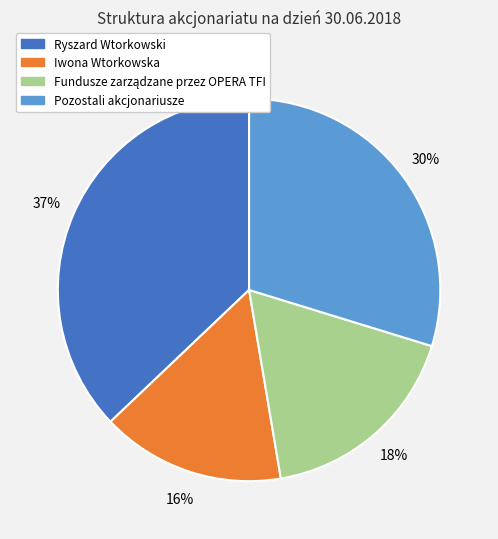

Between Ryszard Wtorkowski and Iwona Wtorkowska, which is larger?

Ryszard Wtorkowski